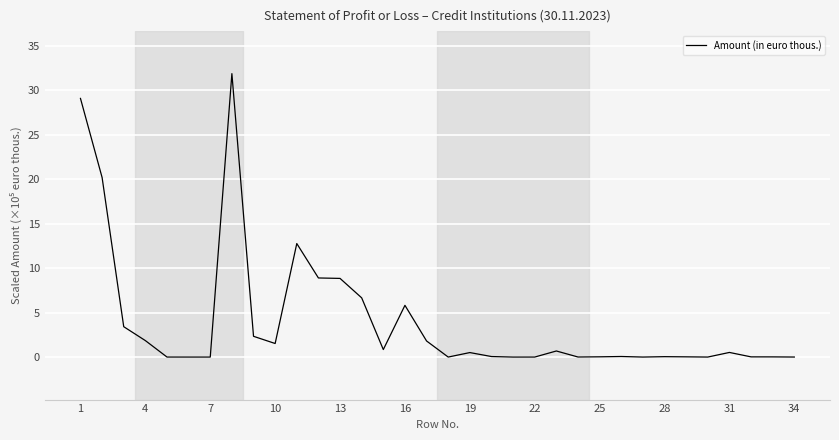

What is the greatest value displayed?

31.9